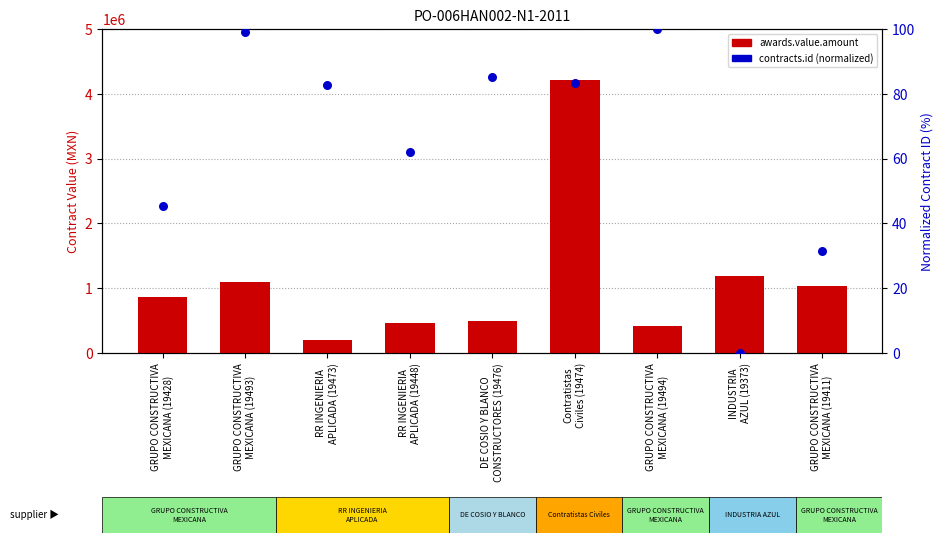

What is the total value across all series at RR INGENIERIA
APLICADA (19448)?

457341.2